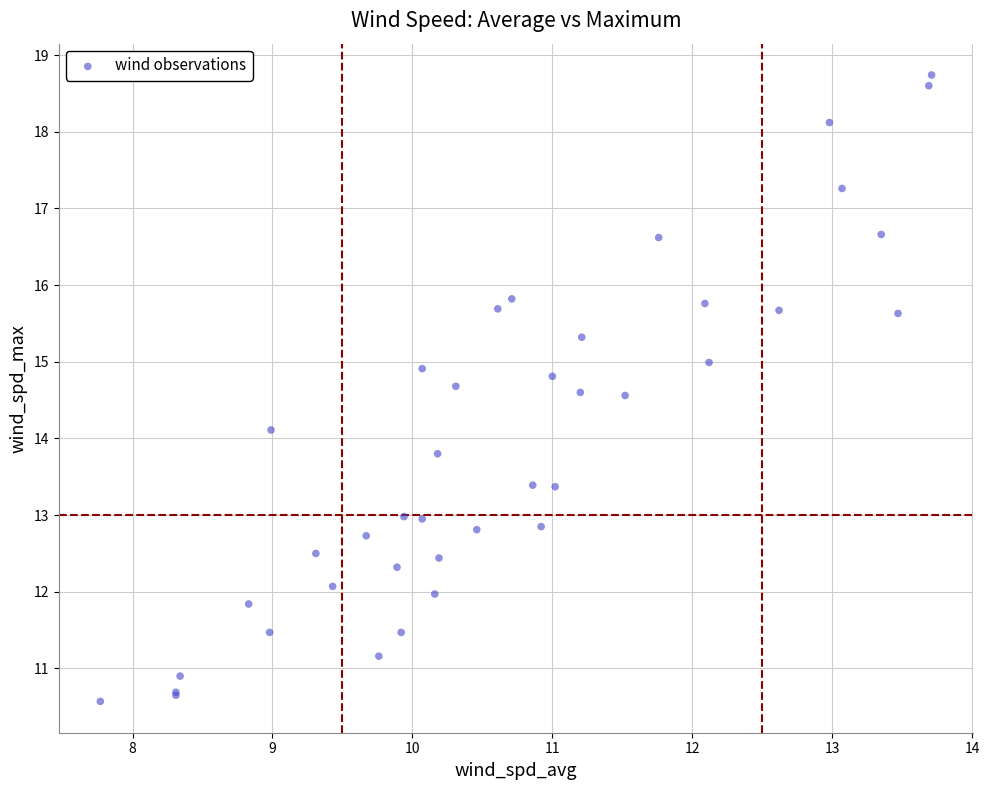

What Y value in the scatter plot is closest to 14?

14.1